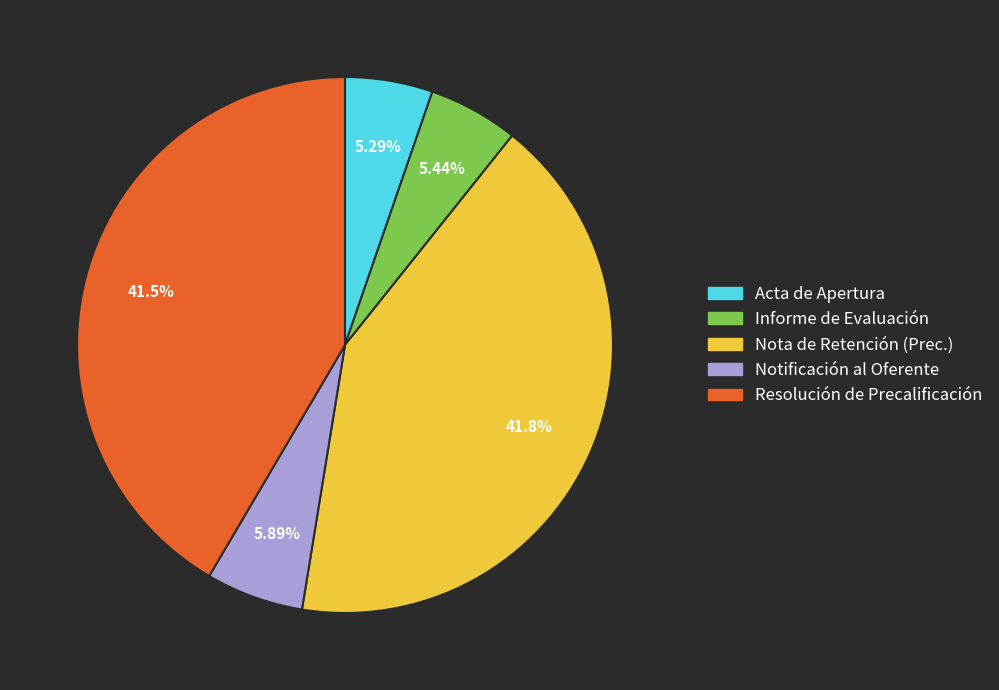

Do Informe de Evaluación and Notificación al Oferente together represent more than half of the pie?

No